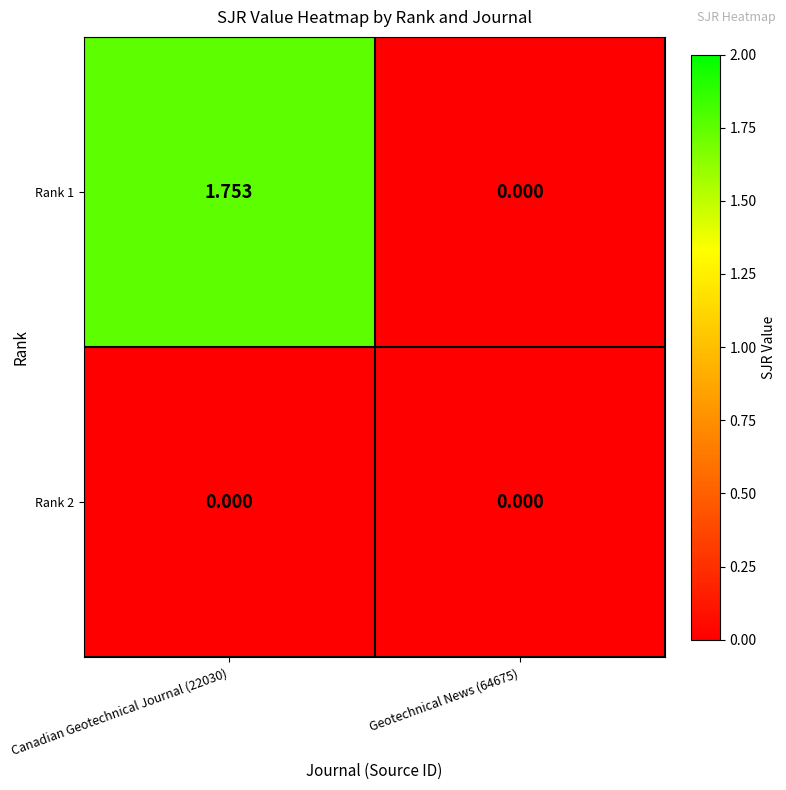

Which series has the largest total across all categories?

Rank 1